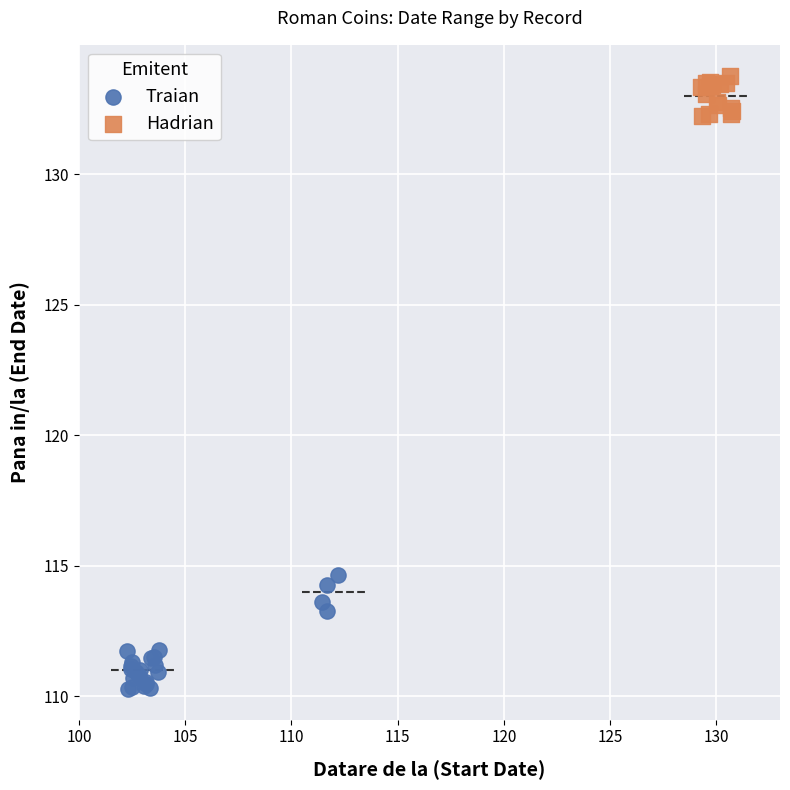

Which series has the widest spread of Y values?

Traian